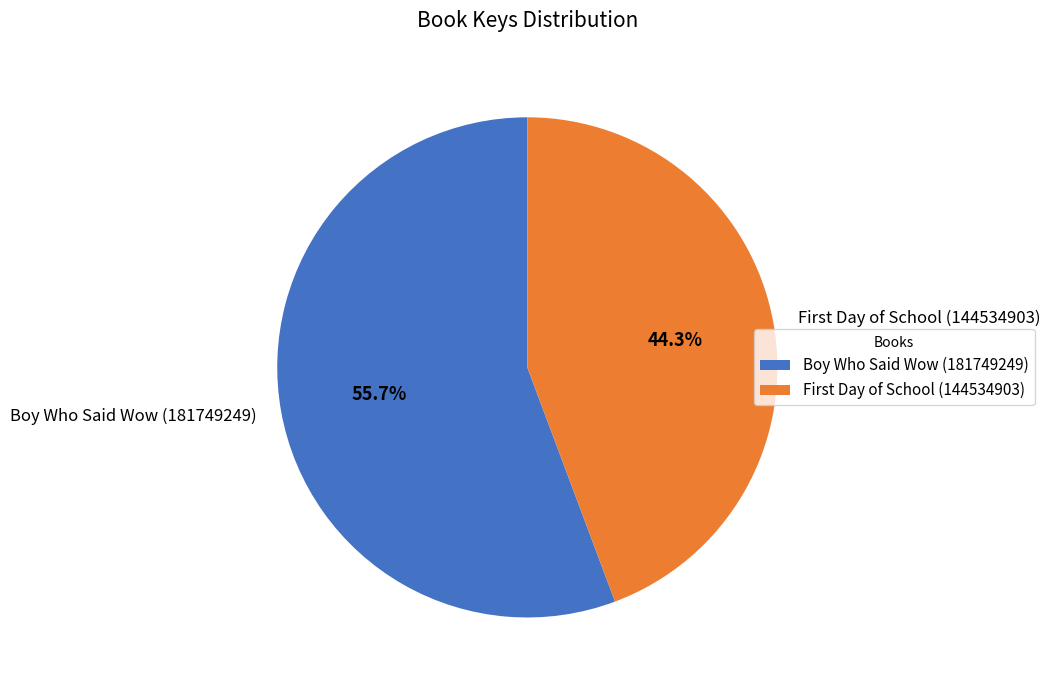

Which category has the biggest portion of the pie?

Boy Who Said Wow (181749249)